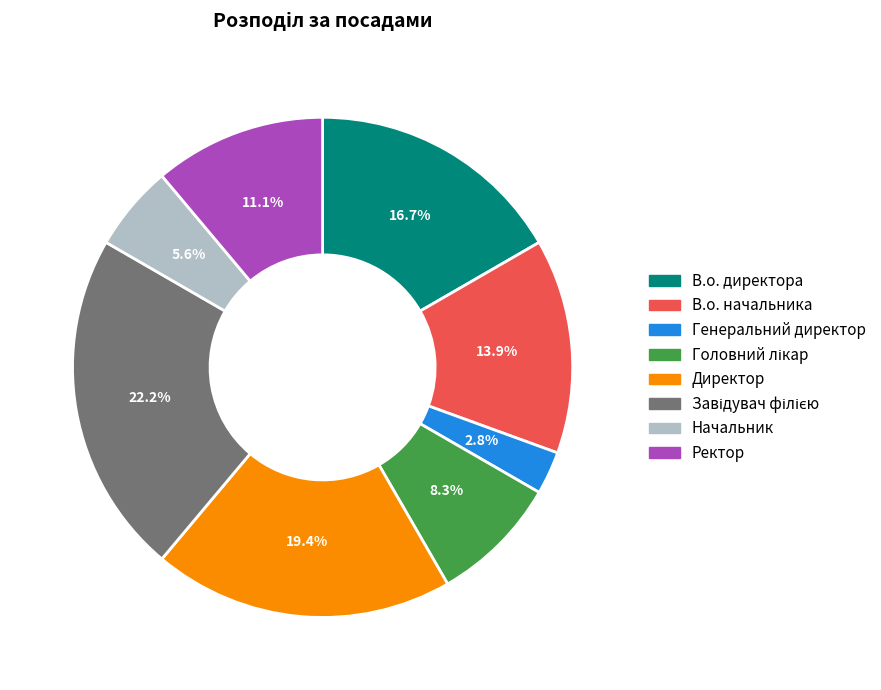

What percentage is NOT represented by В.о. директора?

83.3%